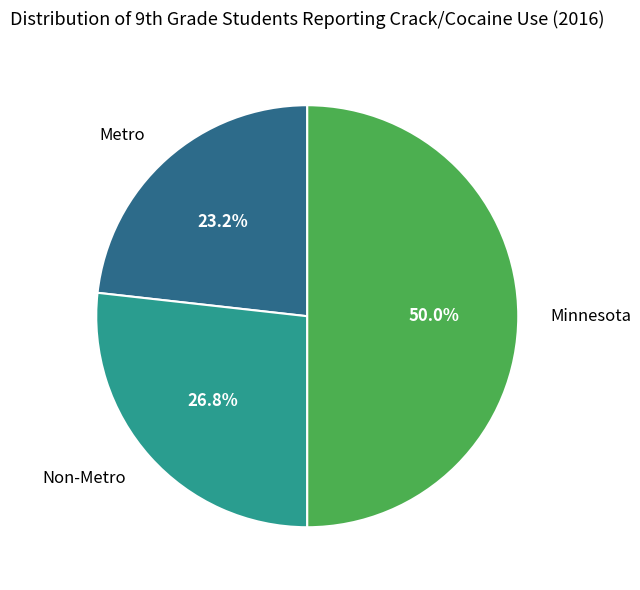

To the nearest percent, what is the combined percentage of Non-Metro and Minnesota?

77%